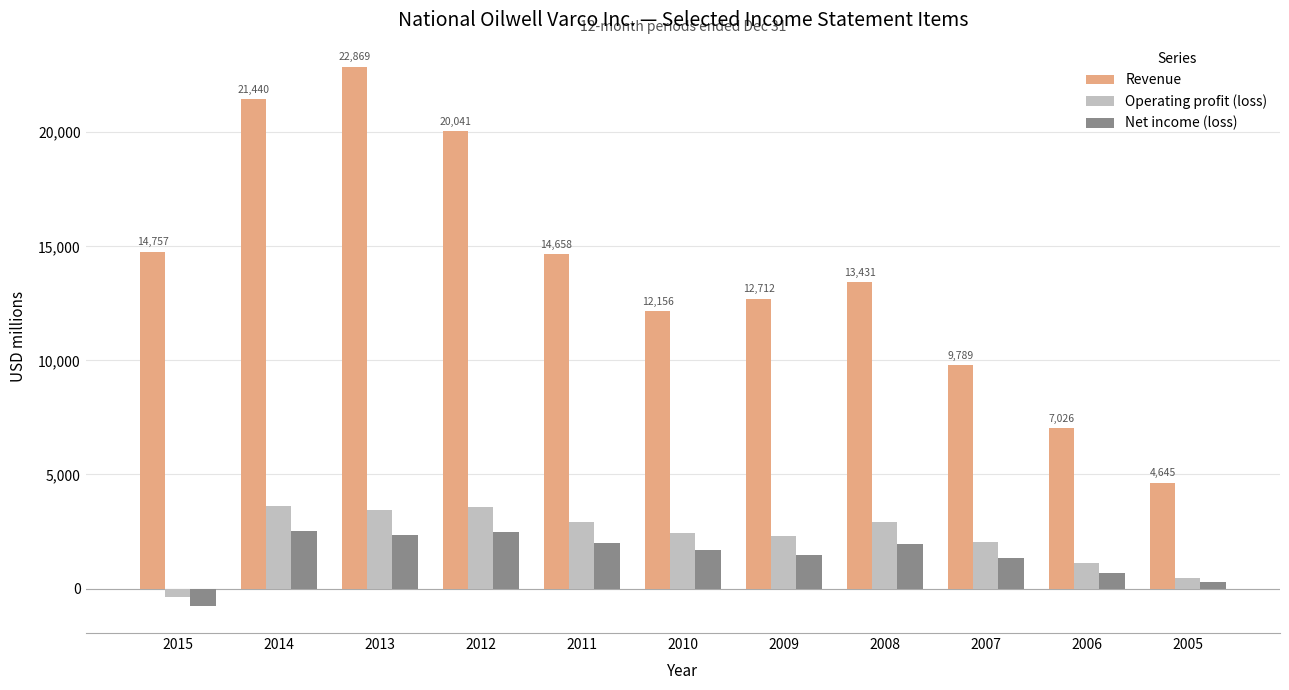

Between 2014 and 2010, which series saw the biggest shift?

Revenue